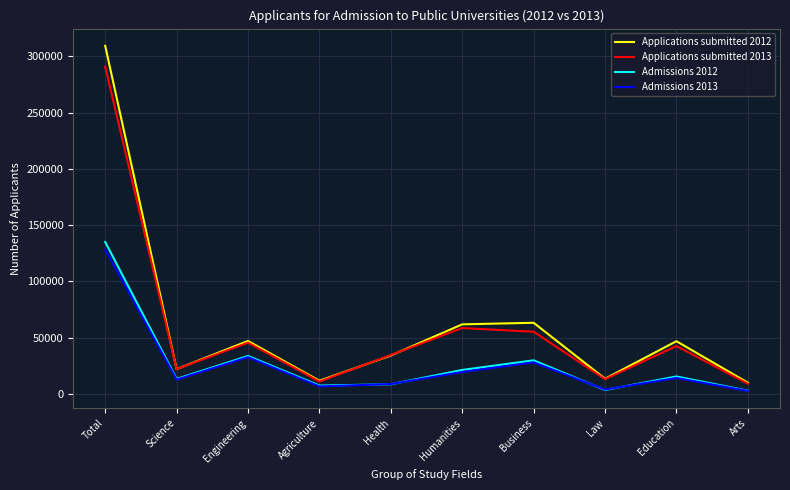

What is the sum of the Applications submitted 2012 values at Health and Law?

47402